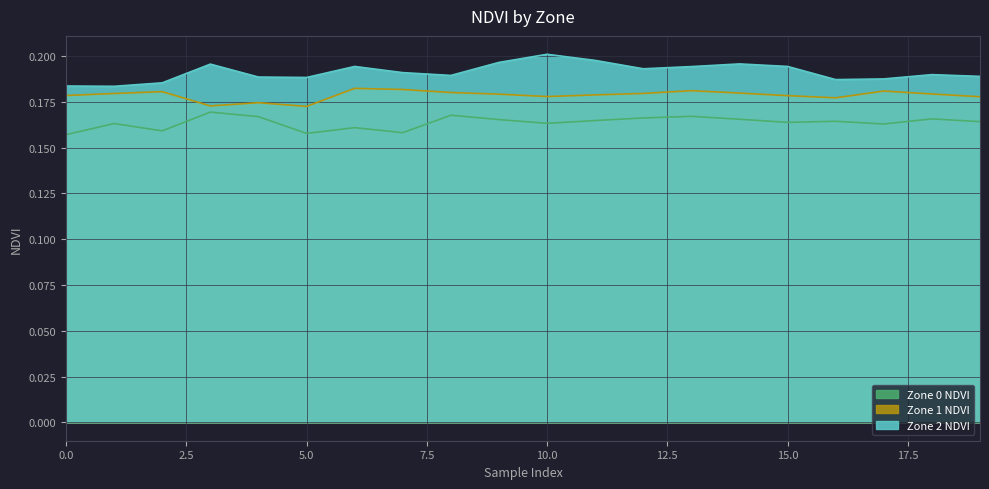

At which label does Zone 1 NDVI reach its peak?

6